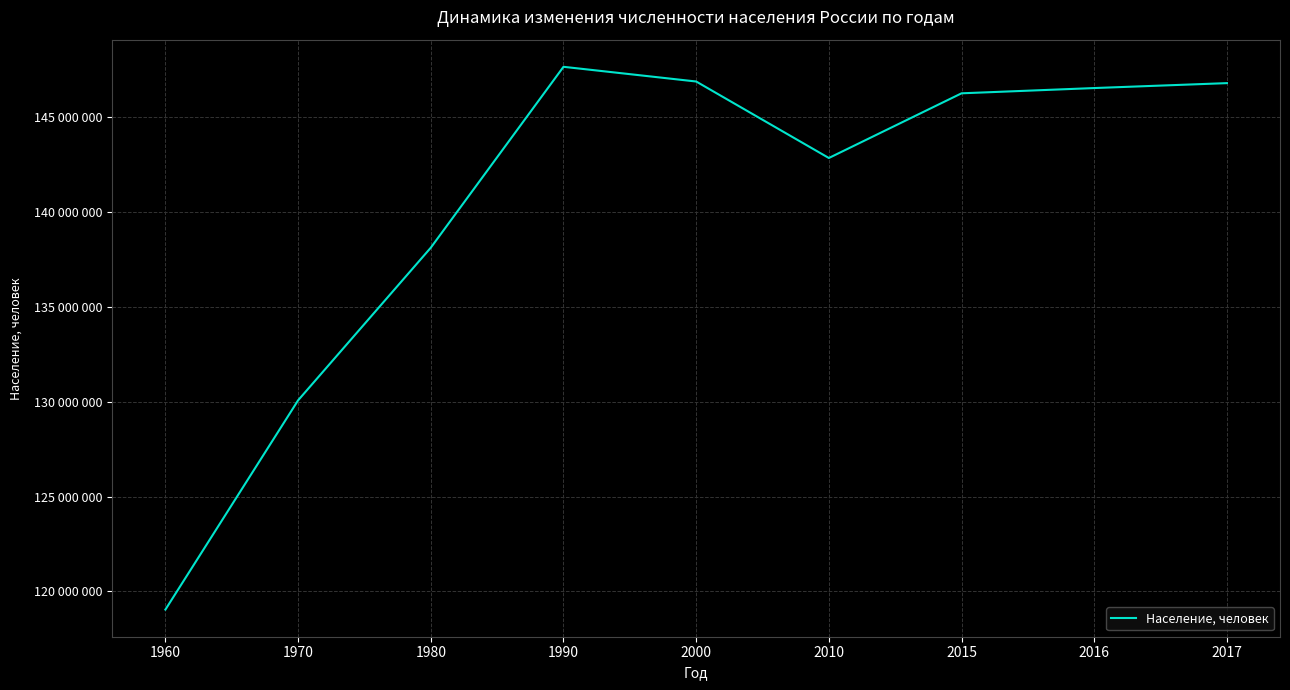

Is this an area chart (filled region under the line)?

No